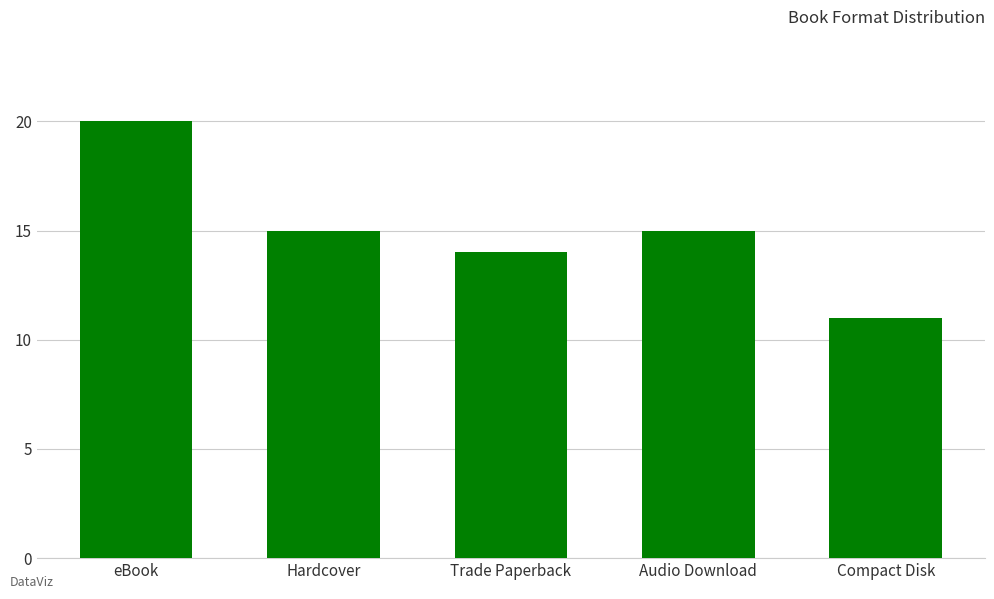

What is the average value?

15